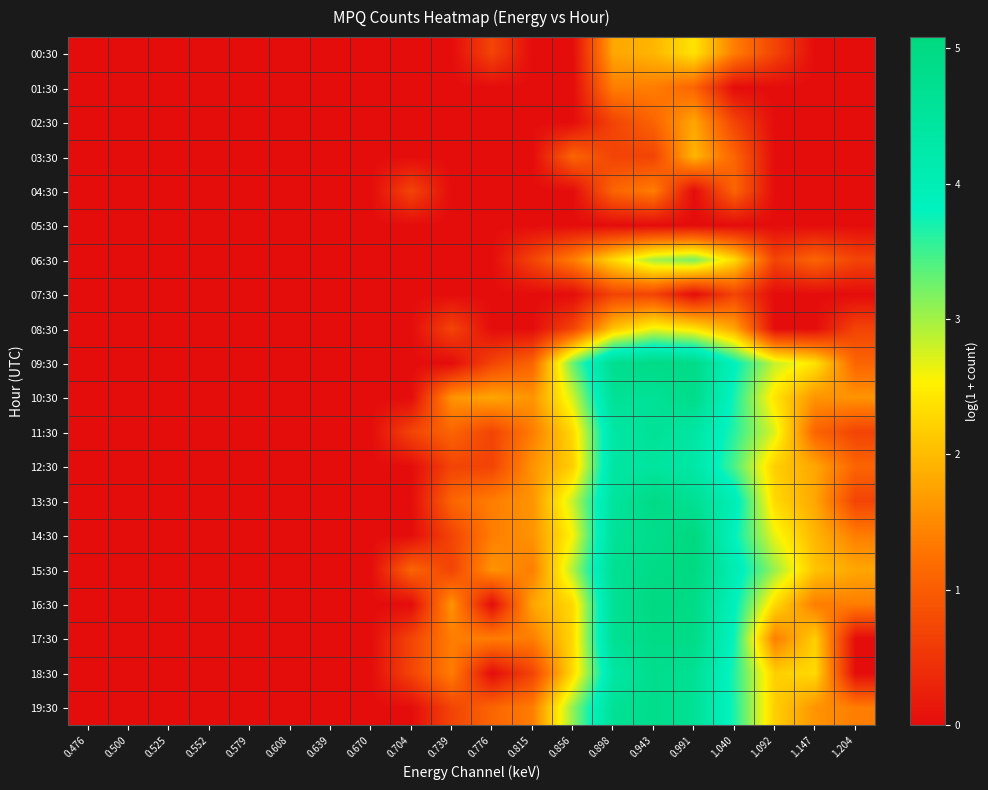

Reading right to left, extract all data points from this chart.

00:30: 1.204=0.0	1.147=0.0	1.092=0.7	1.040=1.4	0.991=2.4	0.943=1.9	0.898=1.8	0.856=0.0	0.815=0.0	0.776=0.7	0.739=0.0	0.704=0.0	0.670=0.0	0.639=0.0	0.608=0.0	0.579=0.0	0.552=0.0	0.525=0.0	0.500=0.0	0.476=0.0
01:30: 1.204=0.0	1.147=0.0	1.092=0.0	1.040=0.0	0.991=1.1	0.943=1.4	0.898=1.4	0.856=0.0	0.815=0.0	0.776=0.0	0.739=0.0	0.704=0.0	0.670=0.0	0.639=0.0	0.608=0.0	0.579=0.0	0.552=0.0	0.525=0.0	0.500=0.0	0.476=0.0
02:30: 1.204=0.0	1.147=0.0	1.092=0.0	1.040=0.7	0.991=1.8	0.943=1.1	0.898=0.7	0.856=0.0	0.815=0.0	0.776=0.0	0.739=0.0	0.704=0.0	0.670=0.0	0.639=0.0	0.608=0.0	0.579=0.0	0.552=0.0	0.525=0.0	0.500=0.0	0.476=0.0
03:30: 1.204=0.0	1.147=0.0	1.092=0.0	1.040=1.1	0.991=1.9	0.943=0.7	0.898=0.7	0.856=1.1	0.815=0.0	0.776=0.0	0.739=0.0	0.704=0.0	0.670=0.0	0.639=0.0	0.608=0.0	0.579=0.0	0.552=0.0	0.525=0.0	0.500=0.0	0.476=0.0
04:30: 1.204=0.0	1.147=0.0	1.092=0.0	1.040=1.1	0.991=0.0	0.943=1.4	0.898=1.1	0.856=0.0	0.815=0.0	0.776=0.0	0.739=0.0	0.704=0.7	0.670=0.0	0.639=0.0	0.608=0.0	0.579=0.0	0.552=0.0	0.525=0.0	0.500=0.0	0.476=0.0
05:30: 1.204=0.0	1.147=0.0	1.092=0.0	1.040=0.0	0.991=0.0	0.943=0.0	0.898=0.0	0.856=0.0	0.815=0.0	0.776=0.0	0.739=0.0	0.704=0.0	0.670=0.0	0.639=0.0	0.608=0.0	0.579=0.0	0.552=0.0	0.525=0.0	0.500=0.0	0.476=0.0
06:30: 1.204=0.7	1.147=1.1	1.092=0.7	1.040=2.3	0.991=3.2	0.943=3.0	0.898=2.3	0.856=1.4	0.815=0.7	0.776=0.0	0.739=0.0	0.704=0.0	0.670=0.0	0.639=0.0	0.608=0.0	0.579=0.0	0.552=0.0	0.525=0.0	0.500=0.0	0.476=0.0
07:30: 1.204=0.0	1.147=0.0	1.092=0.0	1.040=0.7	0.991=0.0	0.943=0.7	0.898=0.7	0.856=0.0	0.815=0.0	0.776=0.0	0.739=0.0	0.704=0.0	0.670=0.0	0.639=0.0	0.608=0.0	0.579=0.0	0.552=0.0	0.525=0.0	0.500=0.0	0.476=0.0
08:30: 1.204=0.7	1.147=0.0	1.092=0.0	1.040=1.8	0.991=2.4	0.943=2.6	0.898=2.1	0.856=0.7	0.815=0.0	0.776=0.0	0.739=0.7	0.704=0.0	0.670=0.0	0.639=0.0	0.608=0.0	0.579=0.0	0.552=0.0	0.525=0.0	0.500=0.0	0.476=0.0
09:30: 1.204=1.1	1.147=2.4	1.092=2.8	1.040=3.9	0.991=4.9	0.943=4.9	0.898=4.8	0.856=3.3	0.815=1.1	0.776=0.7	0.739=0.0	0.704=0.0	0.670=0.0	0.639=0.0	0.608=0.0	0.579=0.0	0.552=0.0	0.525=0.0	0.500=0.0	0.476=0.0
10:30: 1.204=1.6	1.147=1.6	1.092=2.4	1.040=3.7	0.991=4.9	0.943=4.6	0.898=4.6	0.856=2.8	0.815=1.6	0.776=1.8	0.739=1.6	0.704=0.0	0.670=0.0	0.639=0.0	0.608=0.0	0.579=0.0	0.552=0.0	0.525=0.0	0.500=0.0	0.476=0.0
11:30: 1.204=0.7	1.147=1.1	1.092=2.7	1.040=3.6	0.991=4.4	0.943=4.6	0.898=4.3	0.856=2.3	0.815=1.4	0.776=0.7	0.739=1.1	0.704=0.7	0.670=0.0	0.639=0.0	0.608=0.0	0.579=0.0	0.552=0.0	0.525=0.0	0.500=0.0	0.476=0.0
12:30: 1.204=1.1	1.147=1.8	1.092=2.2	1.040=3.4	0.991=4.3	0.943=4.4	0.898=4.4	0.856=2.2	0.815=1.6	0.776=0.7	0.739=0.7	0.704=0.0	0.670=0.0	0.639=0.0	0.608=0.0	0.579=0.0	0.552=0.0	0.525=0.0	0.500=0.0	0.476=0.0
13:30: 1.204=0.7	1.147=1.8	1.092=2.3	1.040=4.0	0.991=4.7	0.943=4.9	0.898=4.5	0.856=2.8	0.815=1.6	0.776=1.4	0.739=1.1	0.704=0.0	0.670=0.0	0.639=0.0	0.608=0.0	0.579=0.0	0.552=0.0	0.525=0.0	0.500=0.0	0.476=0.0
14:30: 1.204=1.4	1.147=1.9	1.092=2.6	1.040=3.8	0.991=5.1	0.943=4.8	0.898=4.6	0.856=2.6	0.815=1.6	0.776=1.4	0.739=0.7	0.704=0.0	0.670=0.0	0.639=0.0	0.608=0.0	0.579=0.0	0.552=0.0	0.525=0.0	0.500=0.0	0.476=0.0
15:30: 1.204=1.8	1.147=2.1	1.092=3.0	1.040=4.0	0.991=5.0	0.943=4.9	0.898=4.7	0.856=2.9	0.815=1.4	0.776=1.6	0.739=0.7	0.704=1.1	0.670=0.0	0.639=0.0	0.608=0.0	0.579=0.0	0.552=0.0	0.525=0.0	0.500=0.0	0.476=0.0
16:30: 1.204=1.4	1.147=1.4	1.092=2.3	1.040=3.9	0.991=4.9	0.943=5.0	0.898=4.6	0.856=2.3	0.815=1.8	0.776=0.0	0.739=1.6	0.704=0.0	0.670=0.0	0.639=0.0	0.608=0.0	0.579=0.0	0.552=0.0	0.525=0.0	0.500=0.0	0.476=0.0
17:30: 1.204=0.0	1.147=2.2	1.092=1.4	1.040=3.7	0.991=4.9	0.943=4.9	0.898=4.7	0.856=2.3	0.815=1.4	0.776=1.4	0.739=1.4	0.704=0.7	0.670=0.0	0.639=0.0	0.608=0.0	0.579=0.0	0.552=0.0	0.525=0.0	0.500=0.0	0.476=0.0
18:30: 1.204=0.0	1.147=2.3	1.092=2.2	1.040=3.6	0.991=4.7	0.943=4.8	0.898=4.3	0.856=2.3	0.815=0.7	0.776=0.0	0.739=1.4	0.704=0.7	0.670=0.0	0.639=0.0	0.608=0.0	0.579=0.0	0.552=0.0	0.525=0.0	0.500=0.0	0.476=0.0
19:30: 1.204=1.4	1.147=1.6	1.092=2.2	1.040=3.7	0.991=4.6	0.943=4.8	0.898=4.6	0.856=3.1	0.815=1.4	0.776=1.1	0.739=0.7	0.704=0.0	0.670=0.0	0.639=0.0	0.608=0.0	0.579=0.0	0.552=0.0	0.525=0.0	0.500=0.0	0.476=0.0